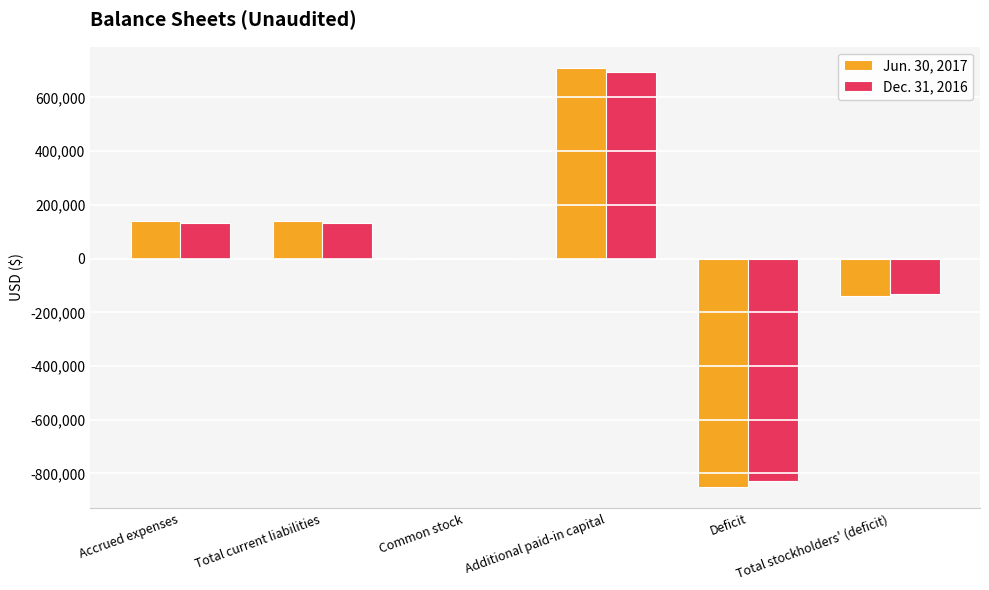

Are the bars horizontal?

No